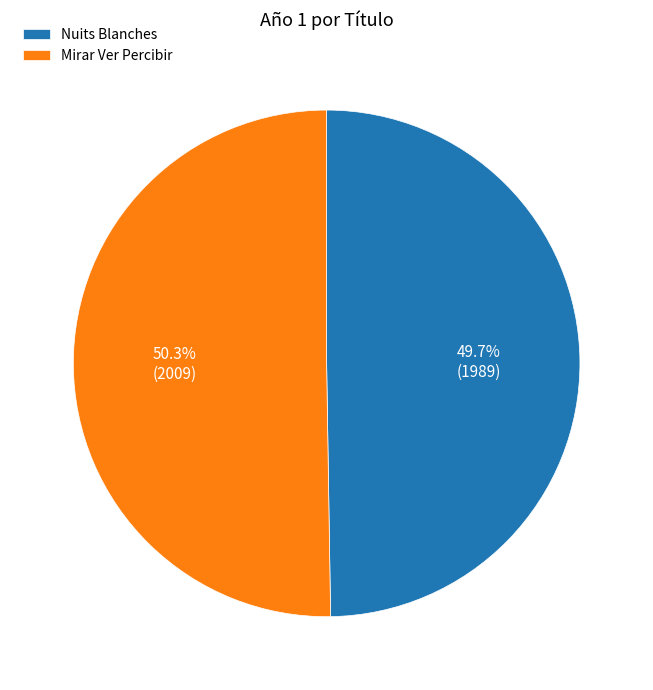

To the nearest percent, what percentage of the pie is Mirar Ver Percibir?

50%